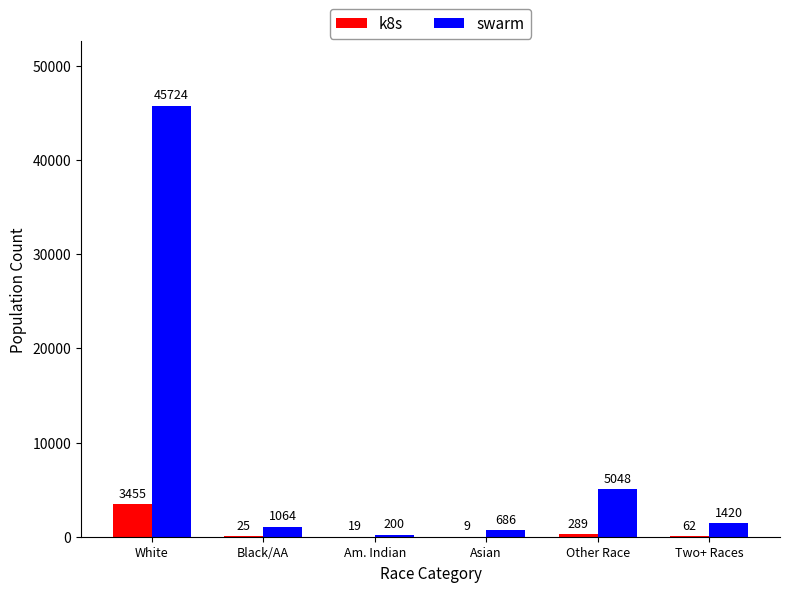

What is the sum of all k8s values?

3859